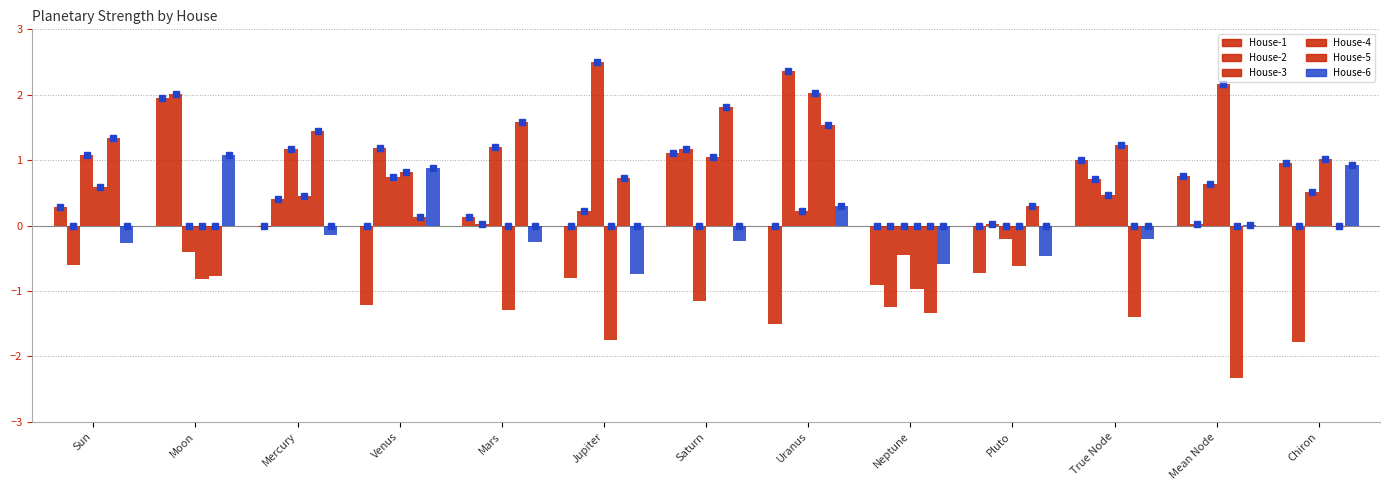

What value does the House-4 series have at Sun?

0.6